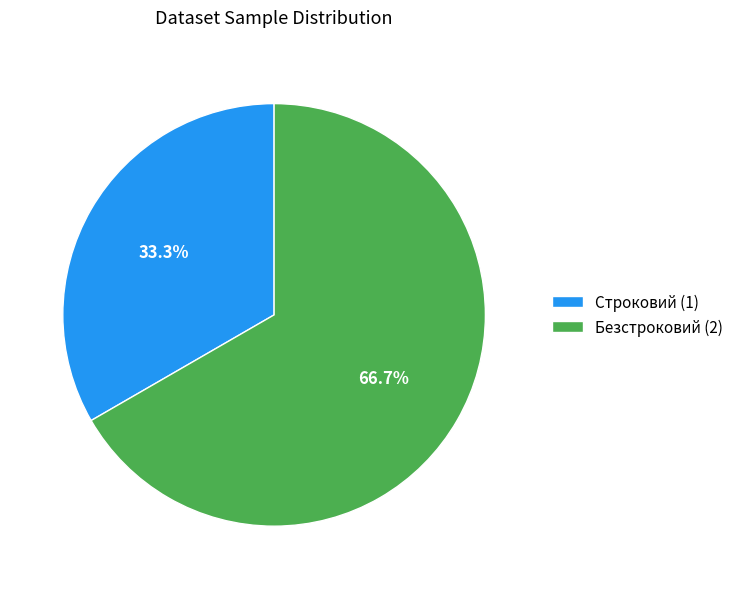

To the nearest percent, what portion does Безстроковий represent?

67%